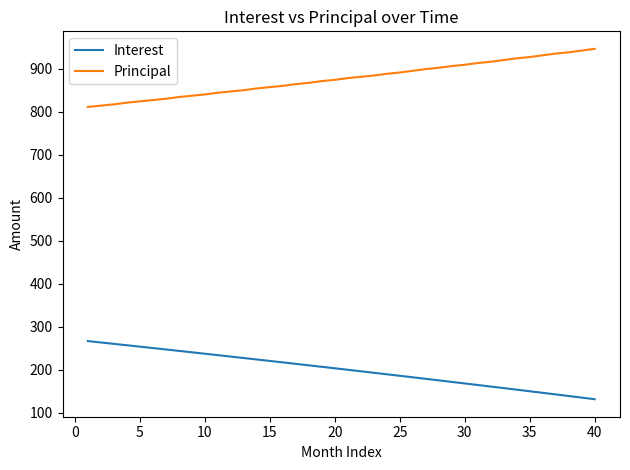

What is the maximum value shown in the chart?

946.0